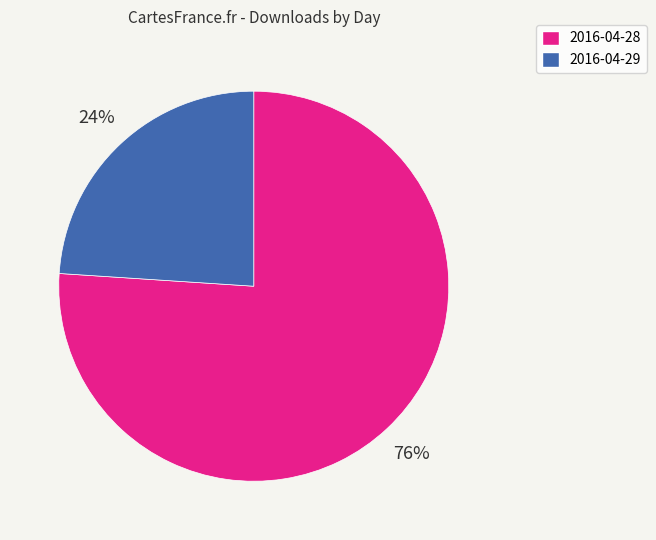

True or false: 2016-04-28 accounts for 63% of the total.

False